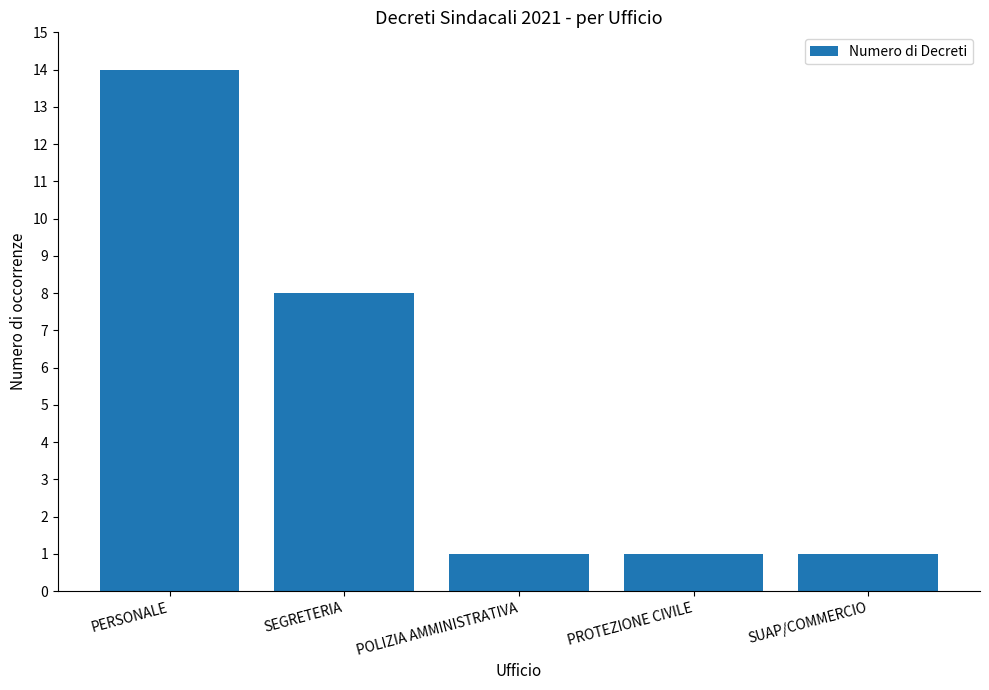

Reading left to right, list all the values displayed in this chart.

14	8	1	1	1